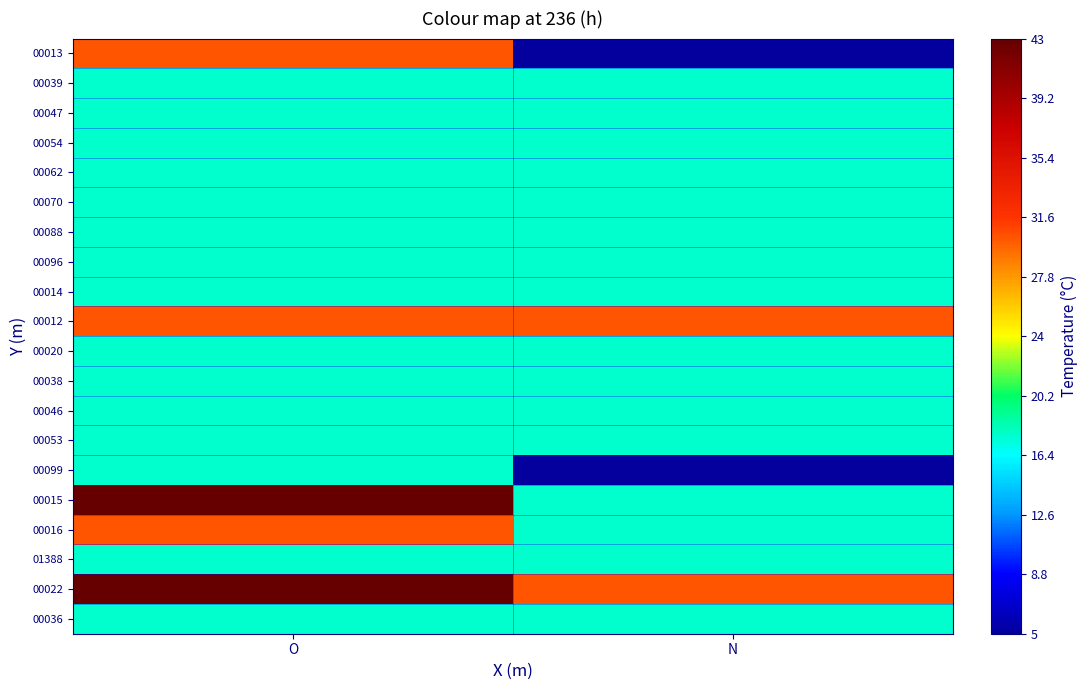

Which series has the largest total across all categories?

00022